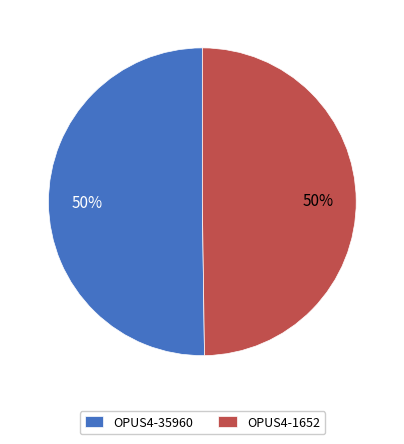

What percentage is the OPUS4-35960 slice, to the nearest percent?

50%